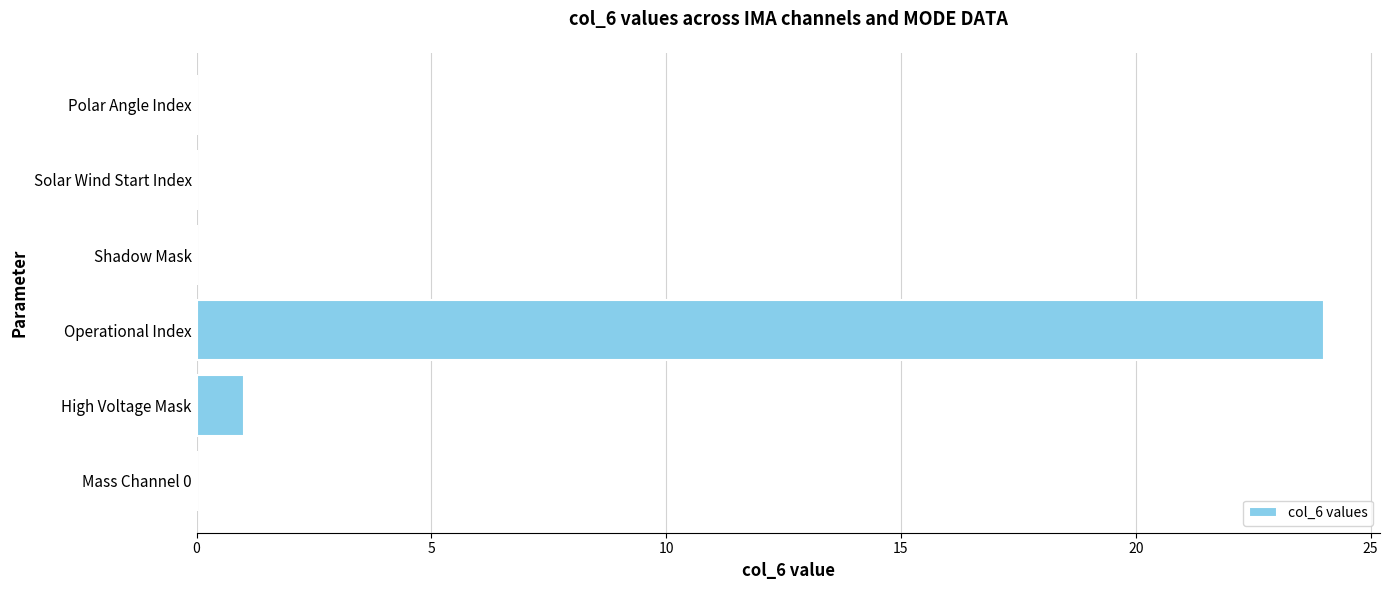

Between Mass Channel 0 and High Voltage Mask, which is larger?

High Voltage Mask